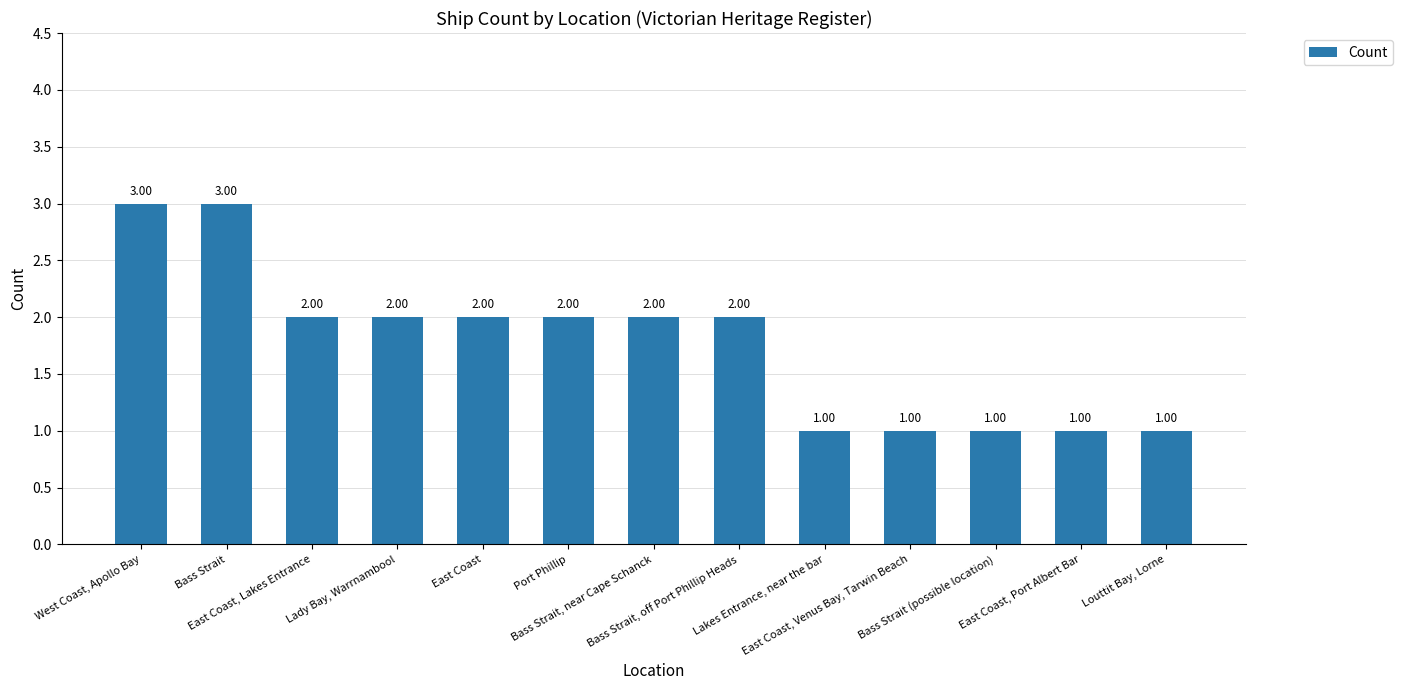

The chart shows a value of 1 at Lakes Entrance, near the bar. True or false?

True